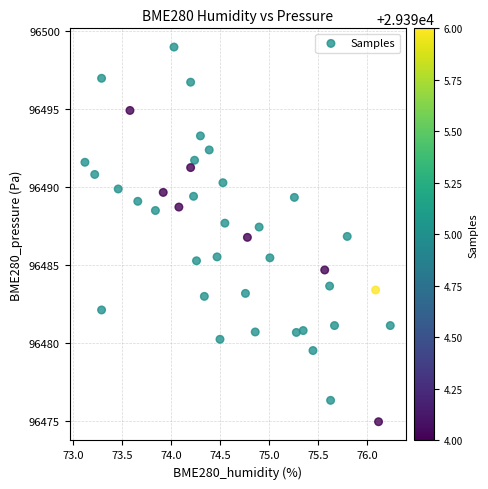

What is the range of X values (max minus min)?

3.1